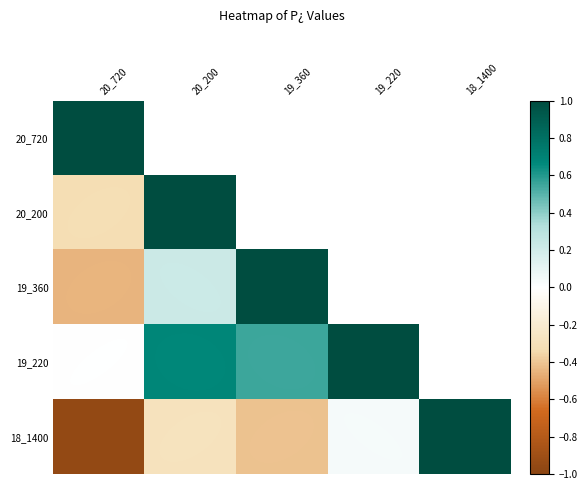

How many data points does each series have?

5